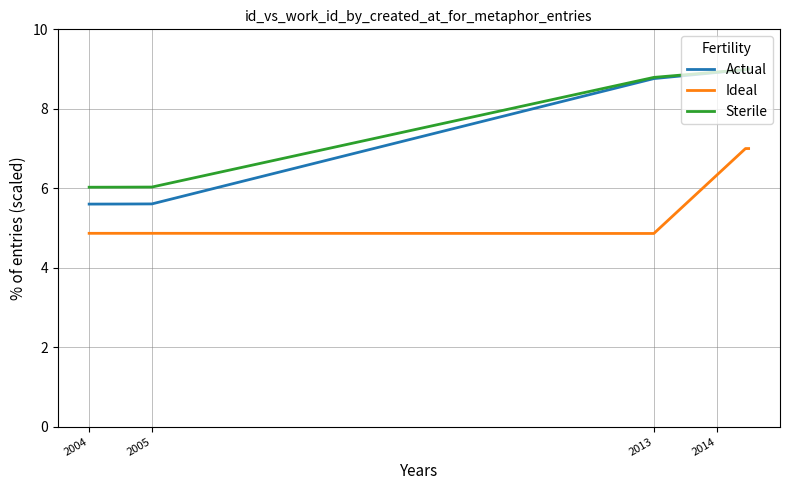

How many Ideal values are between 4 and 7?

10